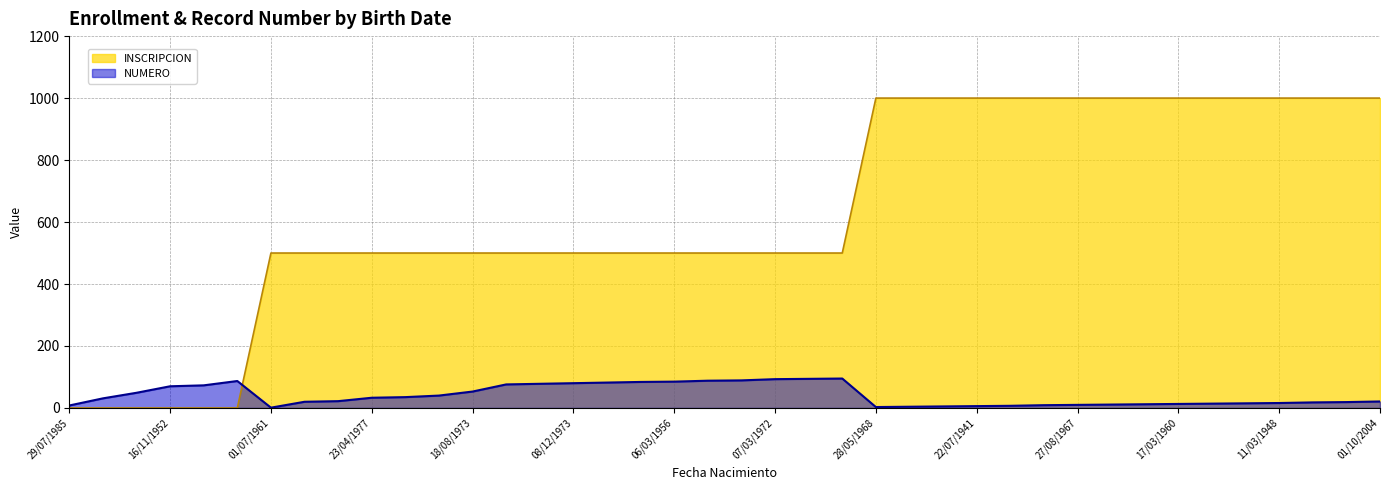

Read the NUMERO value at 28/05/1968, to the nearest 5.

5